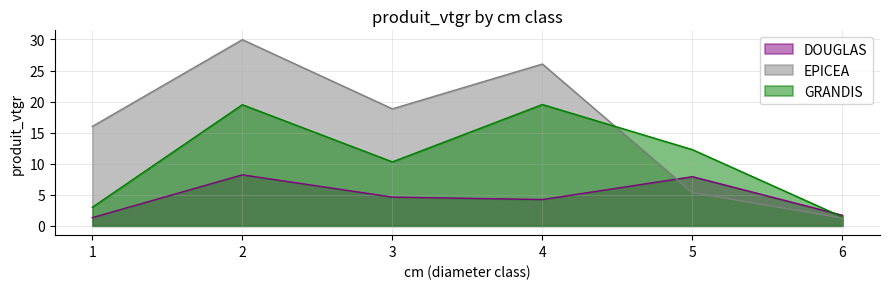

Which label corresponds to the smallest value in the chart?

6